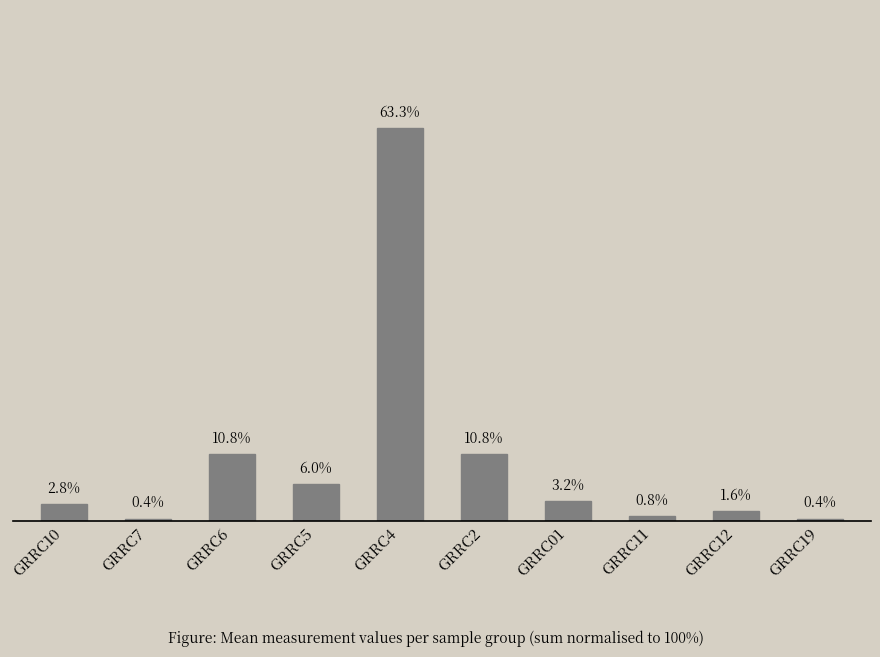

Does the chart contain any negative values?

No